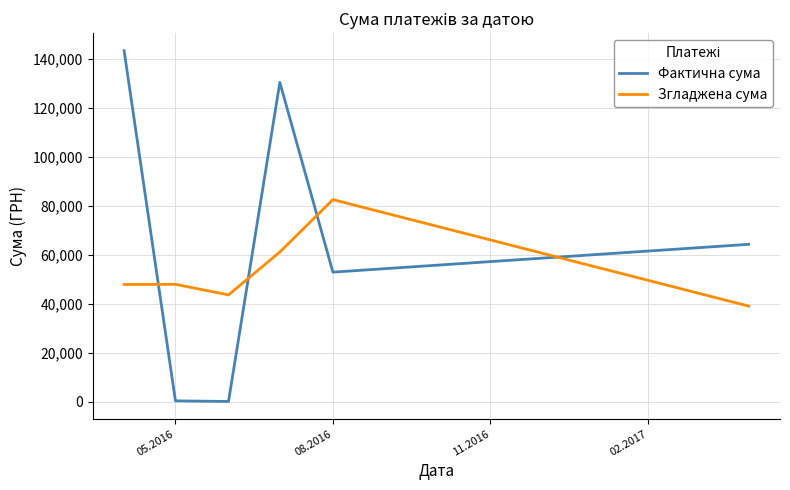

True or false: Фактична сума has more than 1 points higher than both neighbors.

False